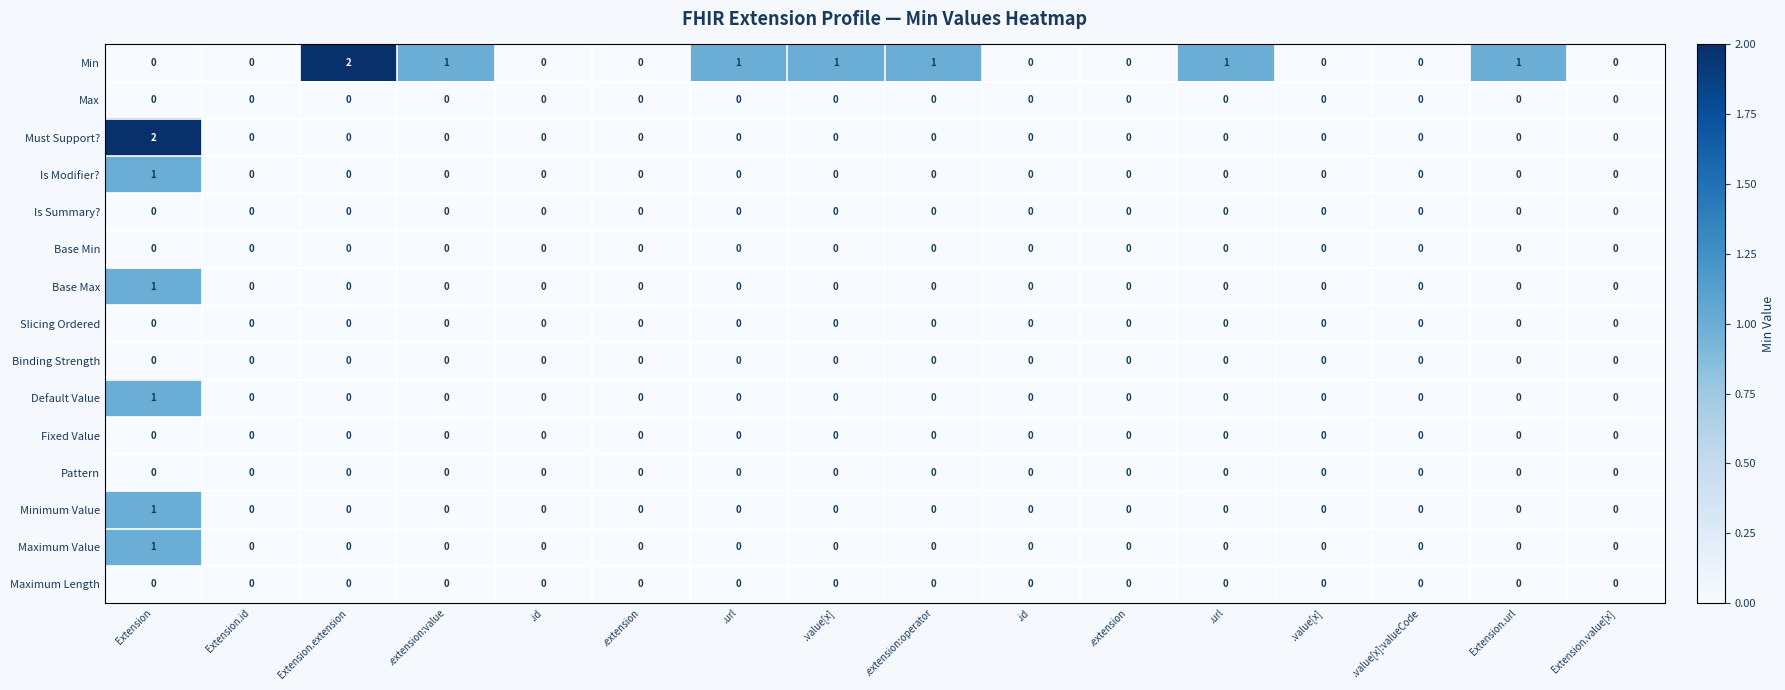

How many series are shown in this chart?

15